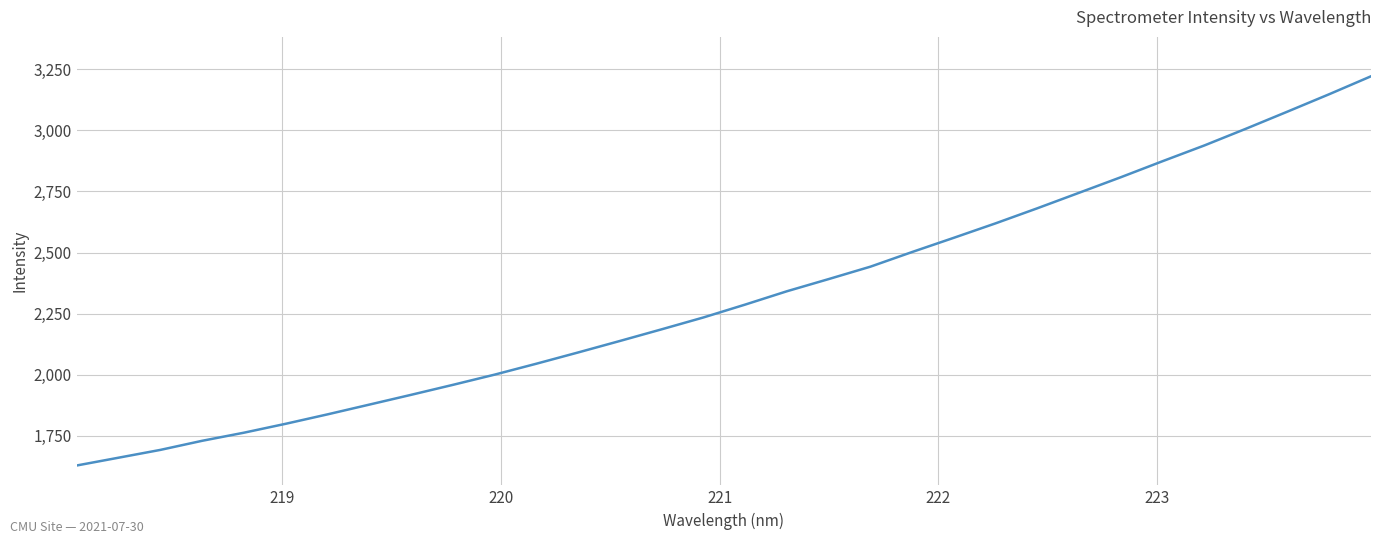

What is the maximum value shown in the chart?

3221.8